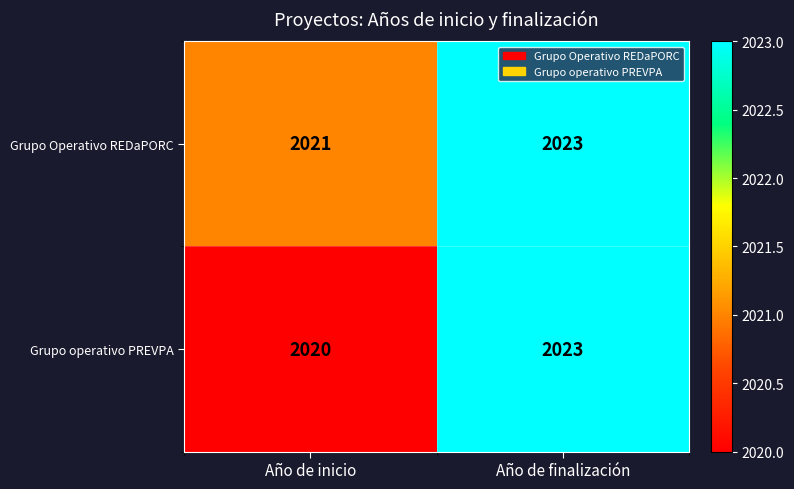

Which label corresponds to the smallest value in the chart?

Año de inicio